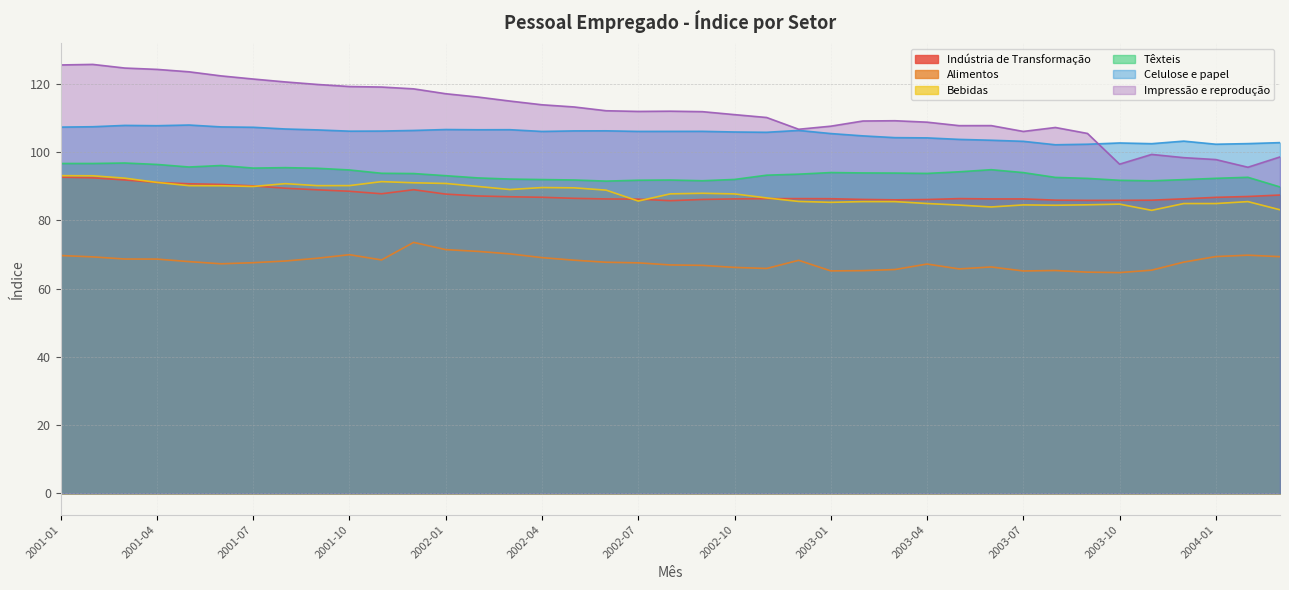

At how many categories does at least one series exceed 80?

39